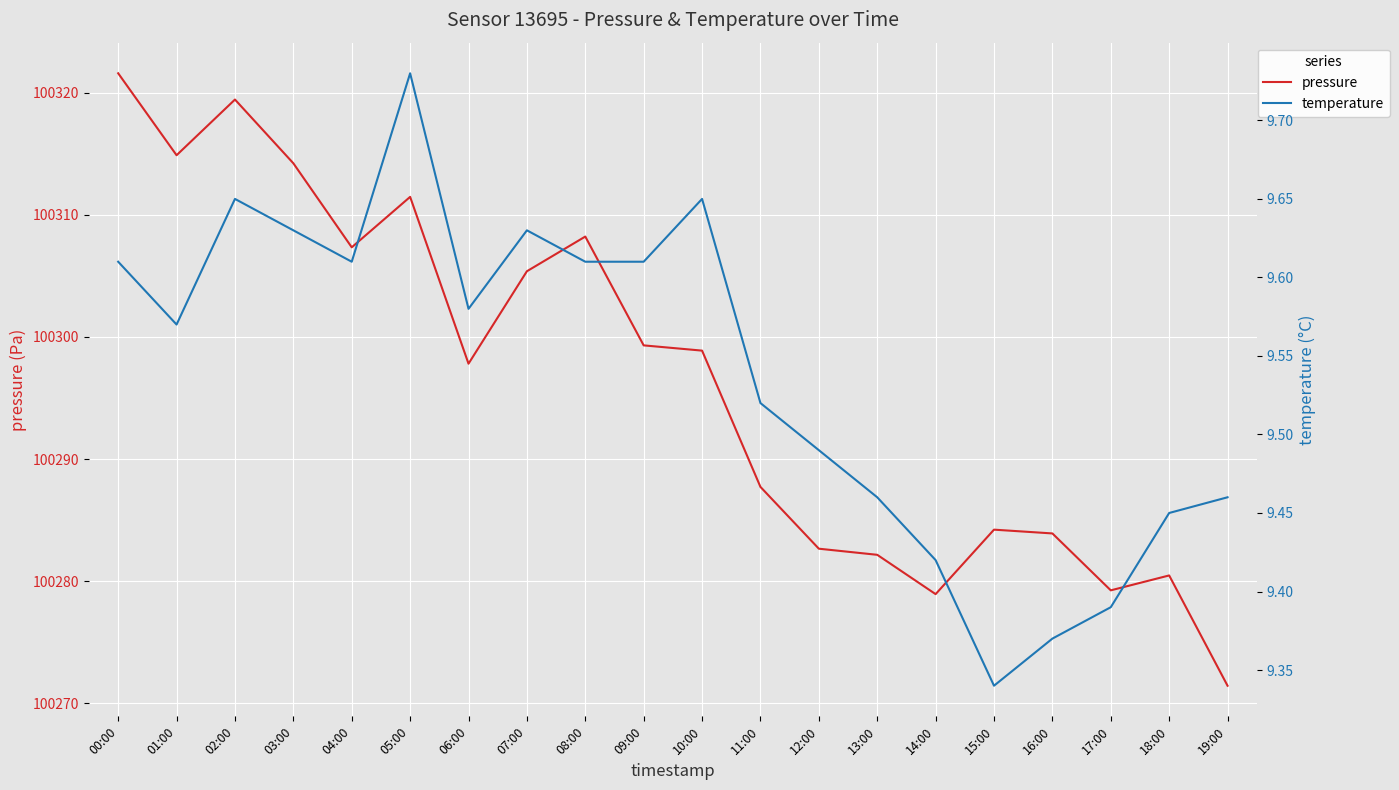

What is the total value across all series at 13:00?

100291.6